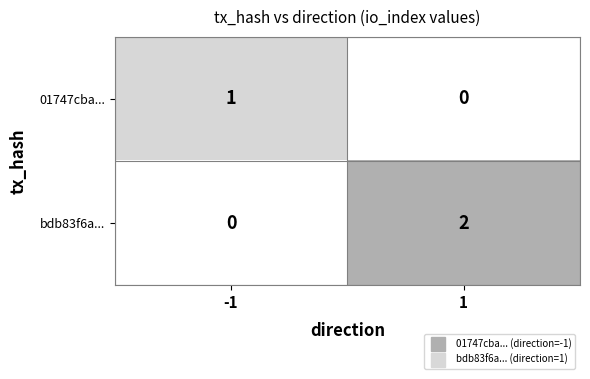

How many series are shown in this chart?

2